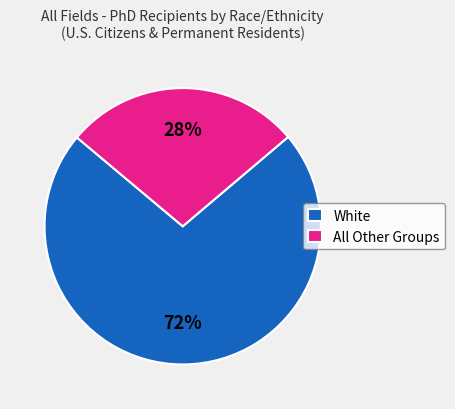

What percentage is the All Other Groups slice, to the nearest percent?

28%